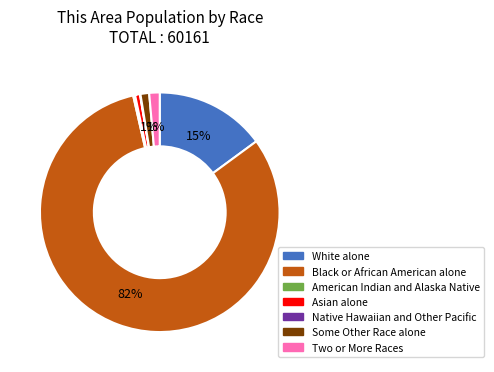

What is the largest slice in the pie chart?

Black or African American alone